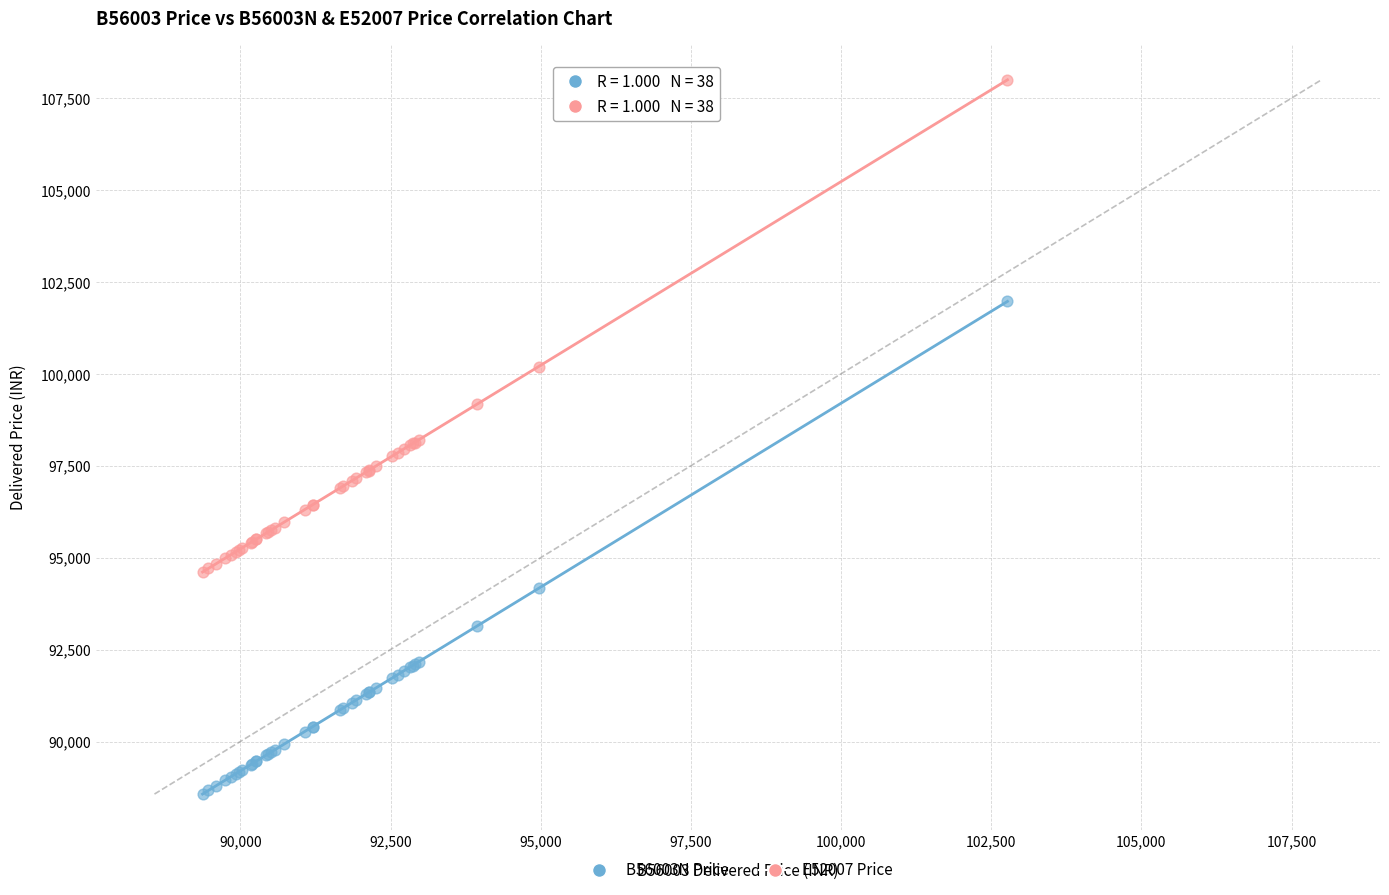

Which series reaches the minimum Y coordinate?

B56003N Price